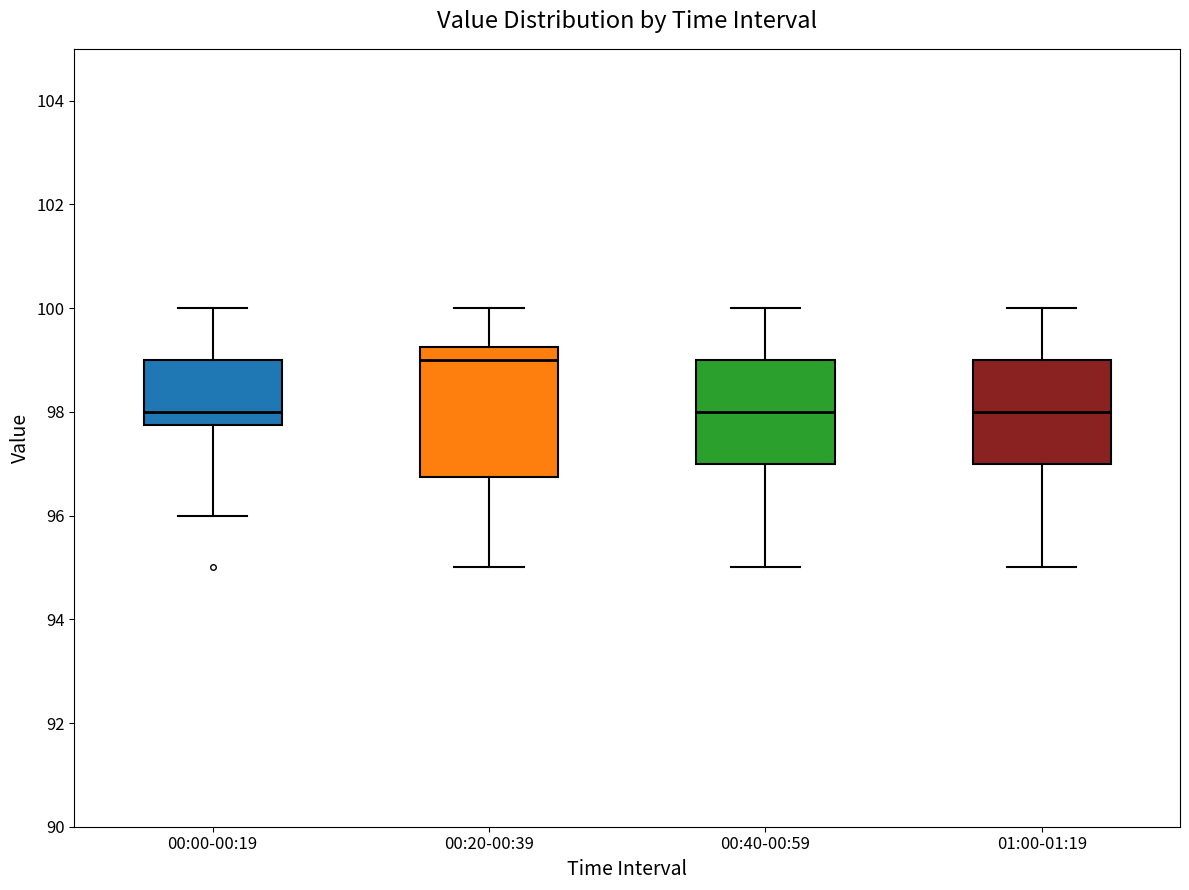

Reading left to right, transcribe this box plot: for each box, give where its median line is, the range the box spans, and where its two whiskers end, as read against the y-axis. The values are not printed on the chart, so give them approximately, as read against the axis.

00:00-00:19: median 98.0, box 97.8 to 99.0, whiskers 96.0 to 100.0
00:20-00:39: median 99.0, box 96.8 to 99.2, whiskers 95.0 to 100.0
00:40-00:59: median 98.0, box 97.0 to 99.0, whiskers 95.0 to 100.0
01:00-01:19: median 98.0, box 97.0 to 99.0, whiskers 95.0 to 100.0